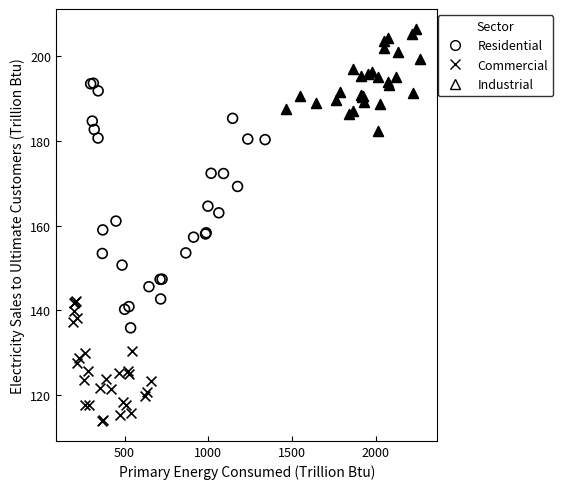

Which series has the largest Y range (max minus min)?

Residential